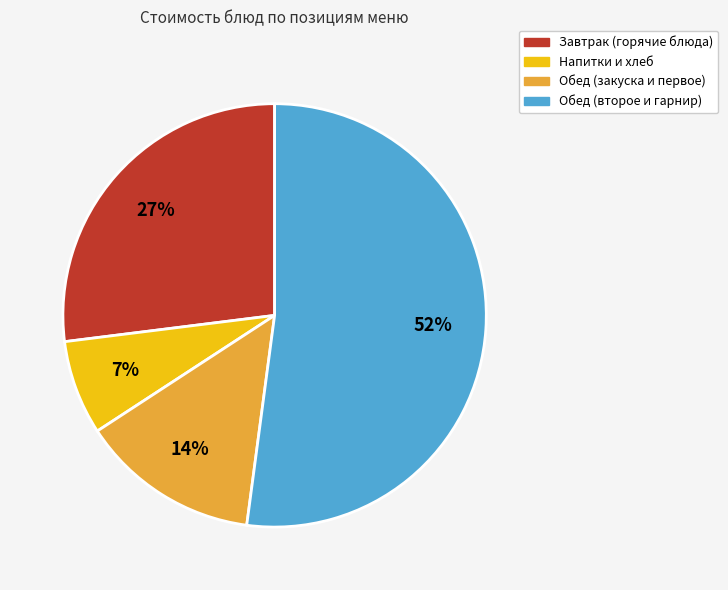

To the nearest percent, what is the difference between the largest and smallest slice percentages?

45%